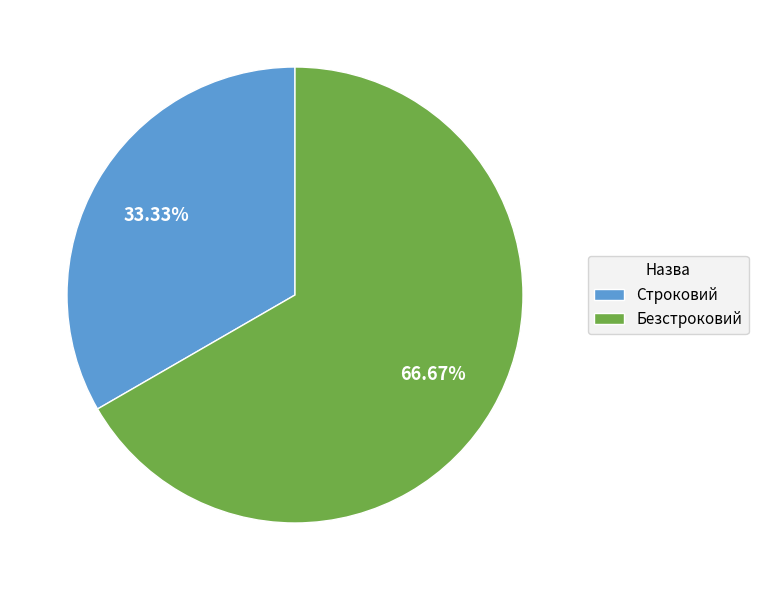

Is it true that Строковий is 33% of the pie?

True